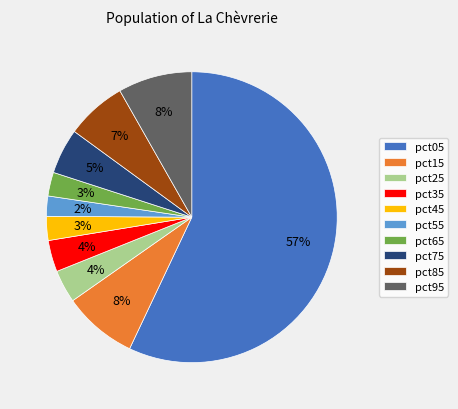

Is pct05 the majority of the pie?

Yes